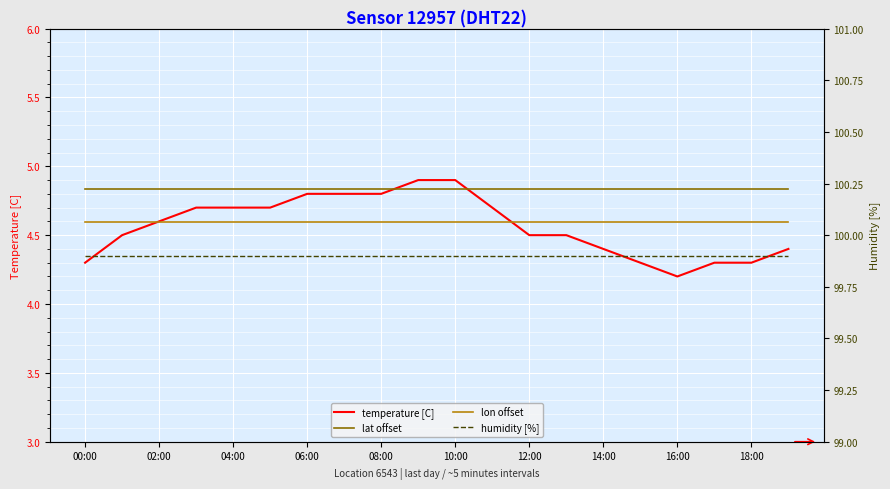

What is the minimum value shown in the chart?

4.2